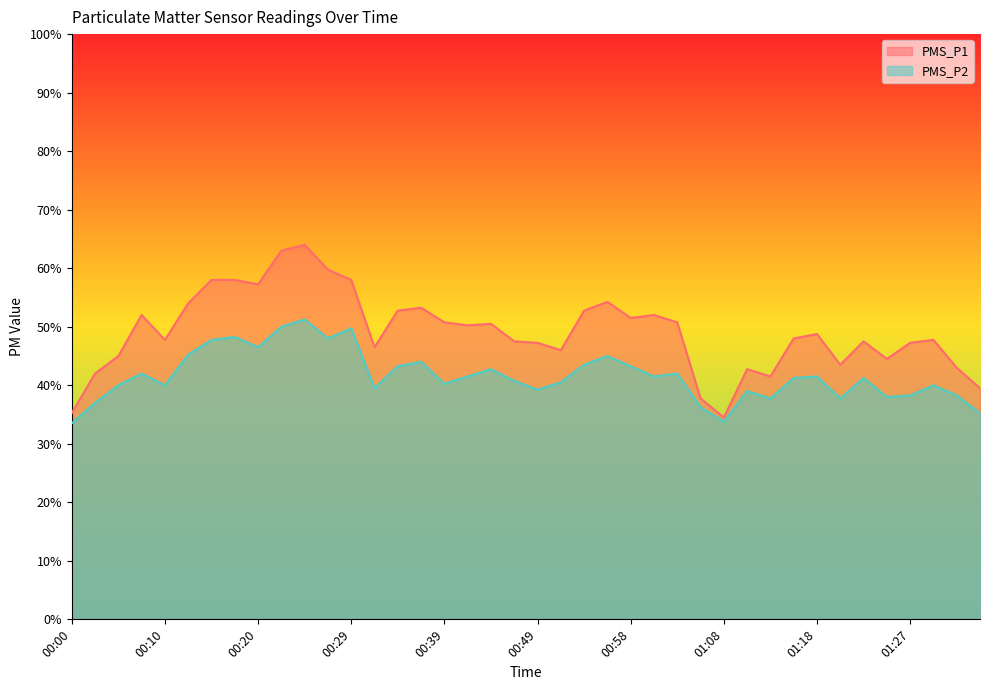

At 00:12, list the series in order from smallest to largest.

PMS_P2, PMS_P1